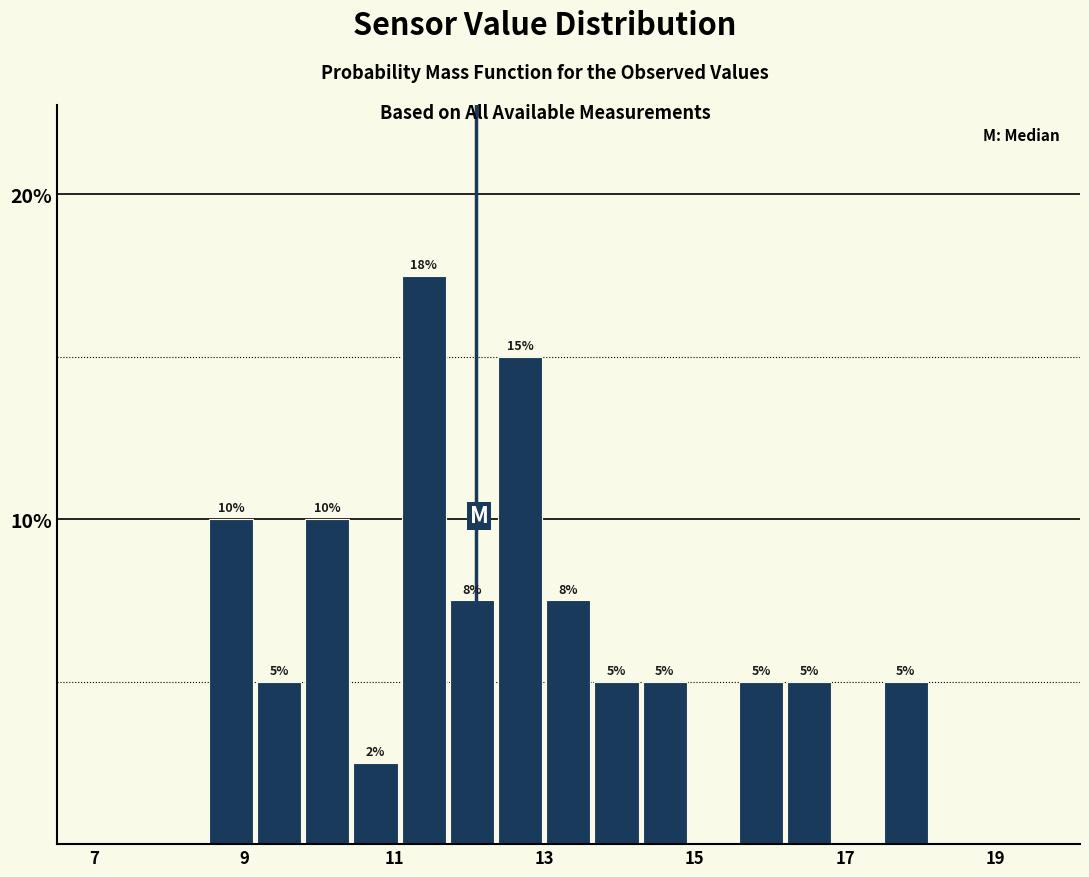

Read against the x-axis, roughly where is the centre of the tallest bar?

11.4